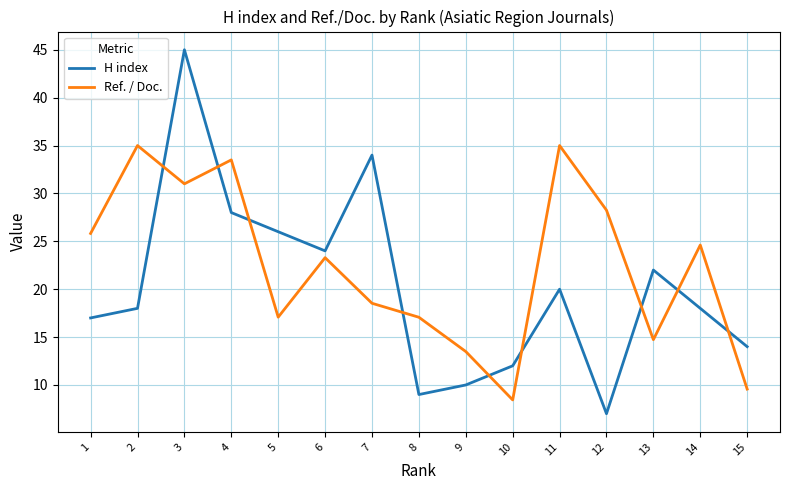

What is the difference between the Ref. / Doc. values at 14 and 5?

7.5